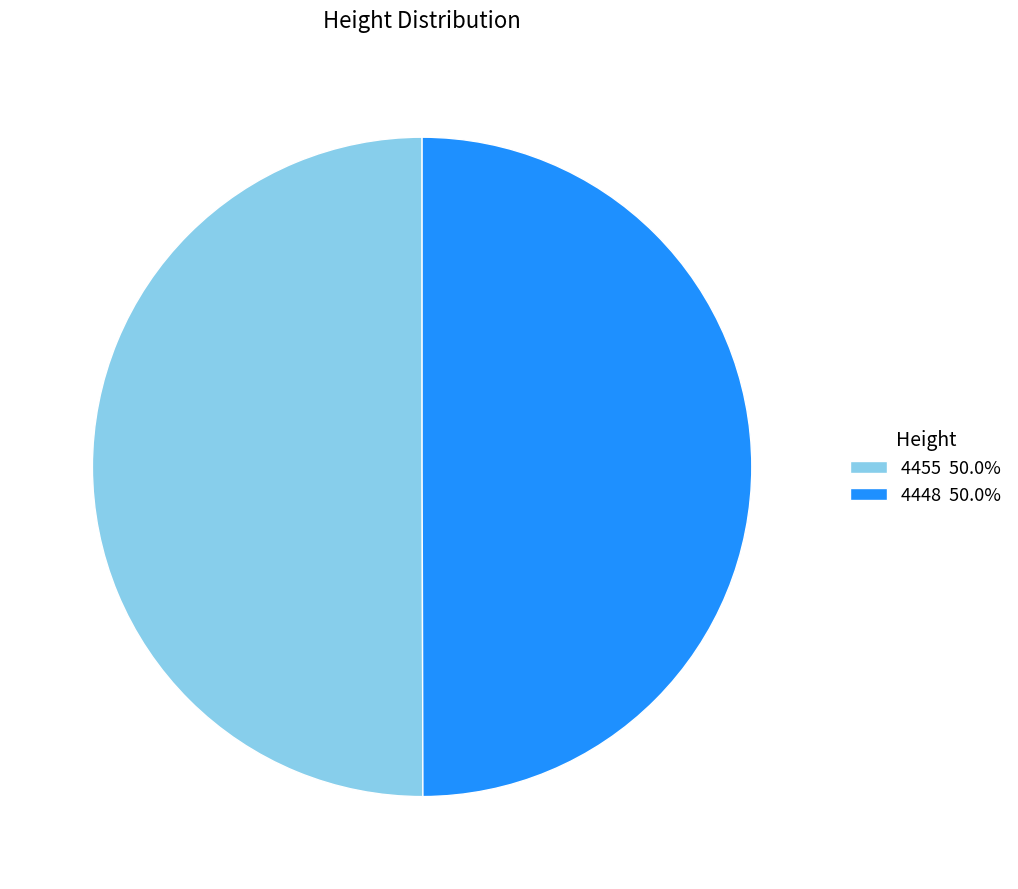

What is the ratio of the value at 4448 50.0% to the value at 4455 50.0%?

1.0